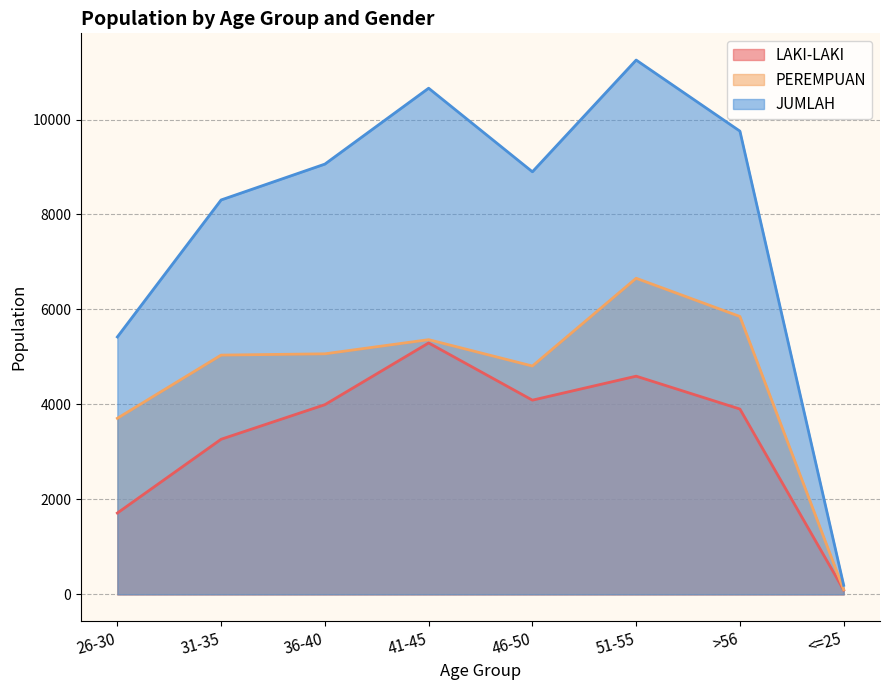

What is the difference between the maximum and minimum values in the JUMLAH series?

11060